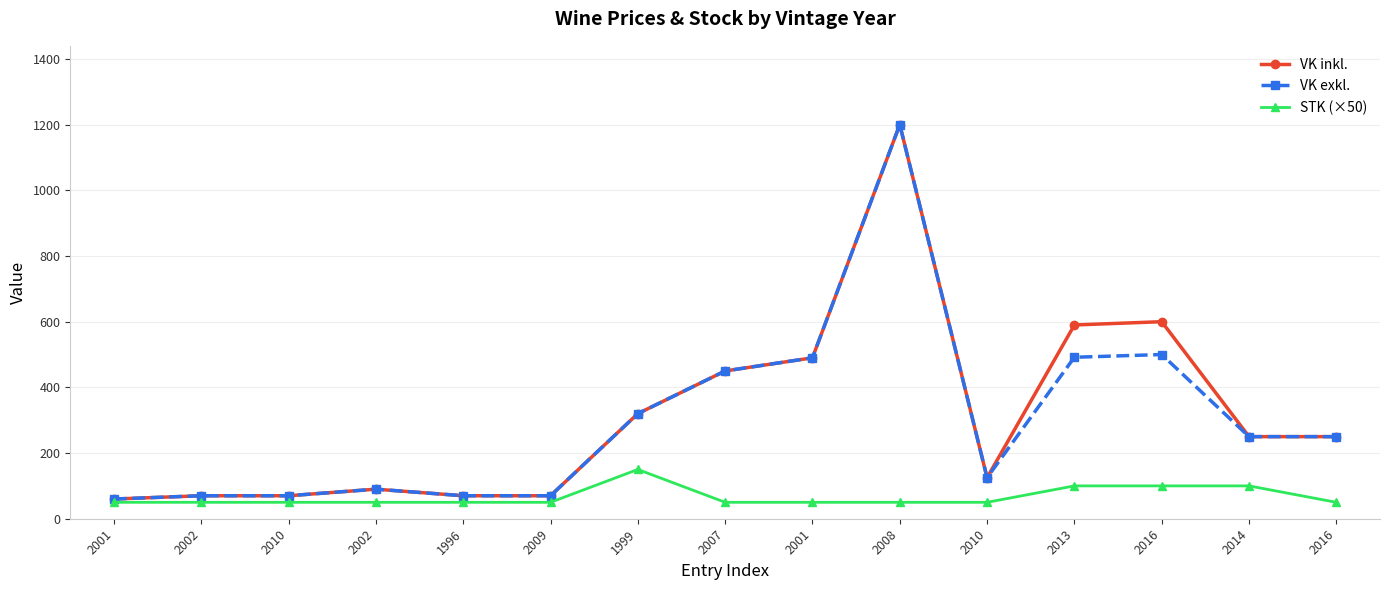

What is the difference between the highest and lowest values at 2007?

400.0